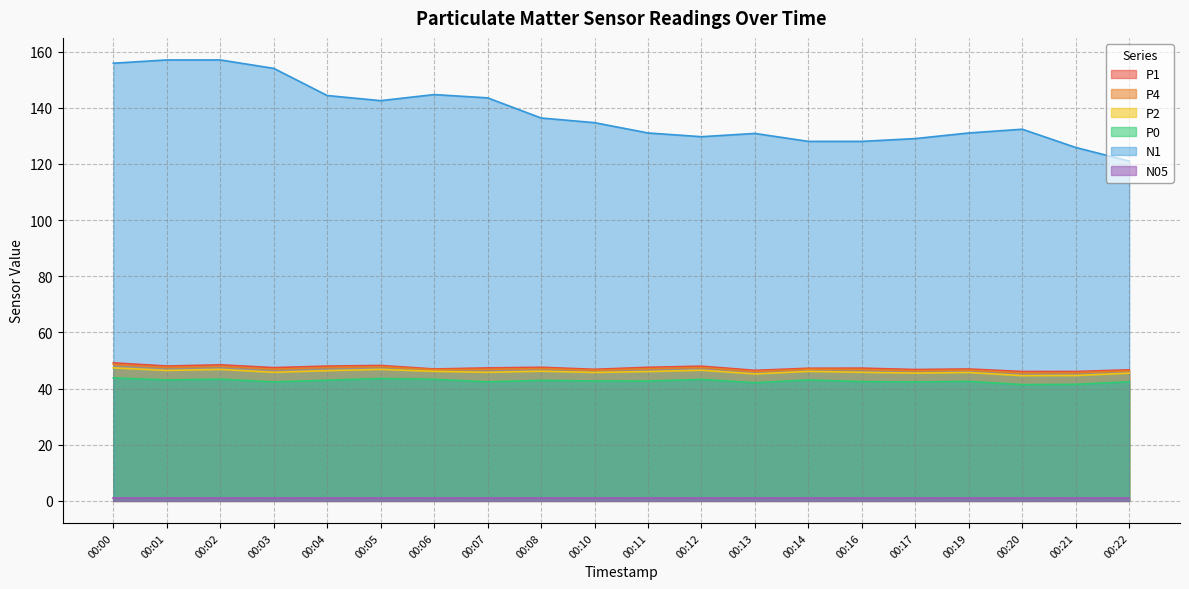

What is the lowest value of the P4 series?

45.6